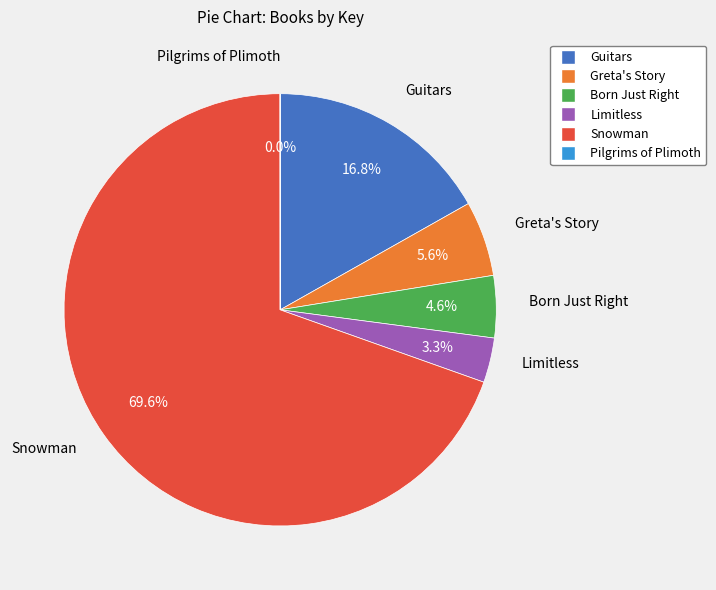

To the nearest percent, what is the difference between the largest and smallest slice percentages?

70%